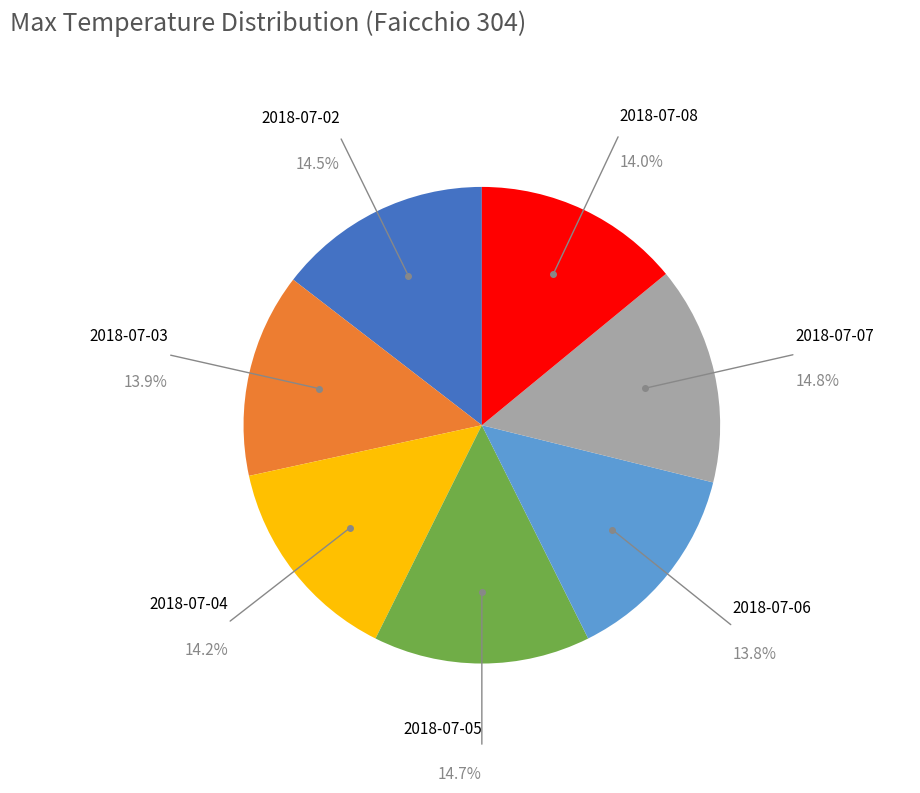

How many slices are in this pie chart?

7